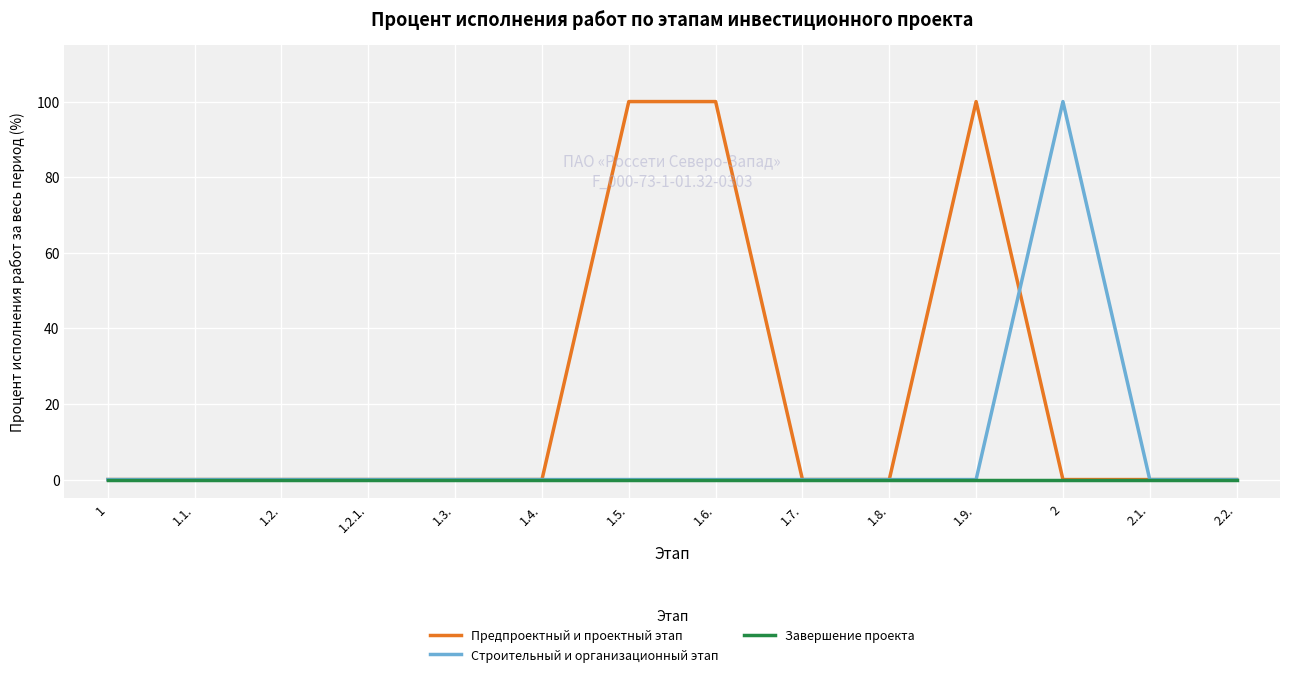

How many lines are shown in the chart?

3